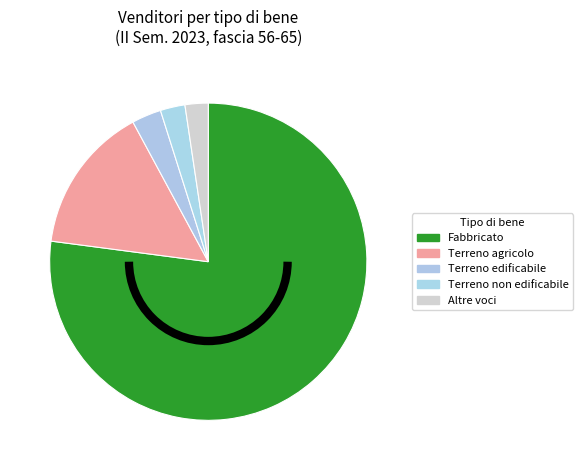

True or false: Terreno non edificabile accounts for 3% of the total.

True